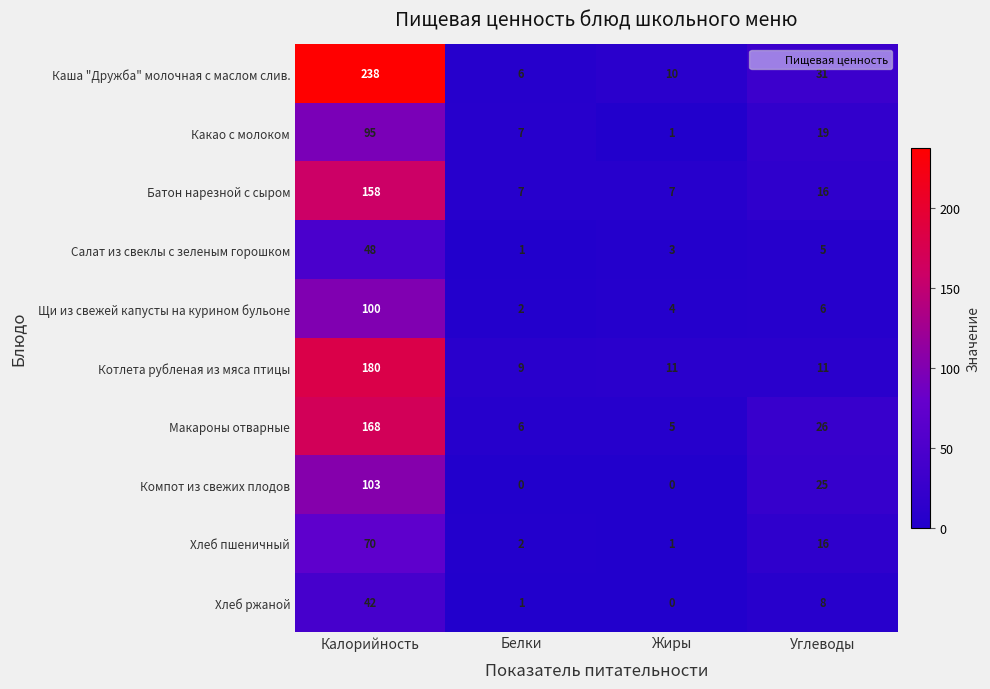

How many categories are shown in the chart?

4